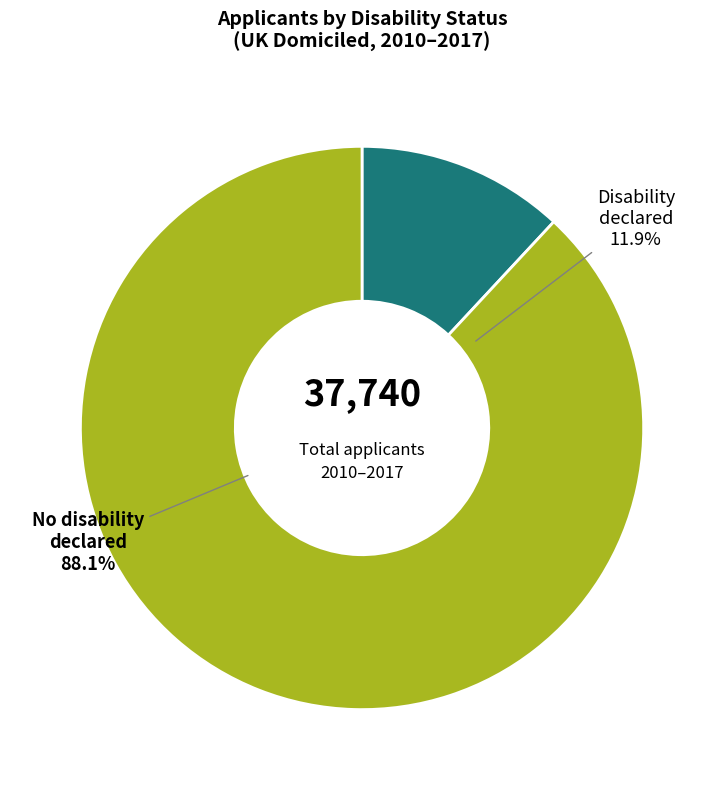

Which series has the largest range (max minus min)?

No disability declared